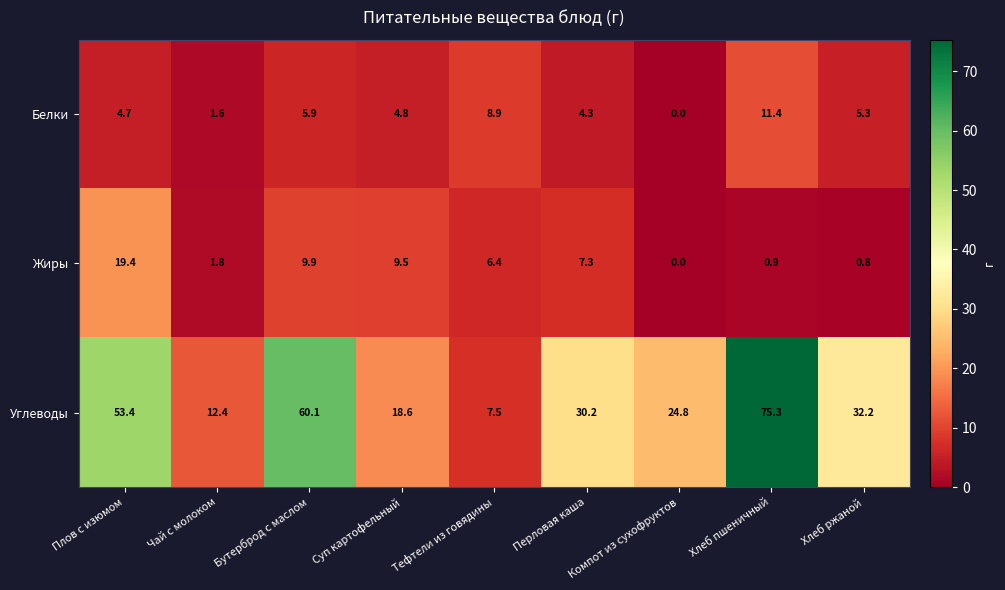

At which category is the sum across all series the highest?

Хлеб пшеничный